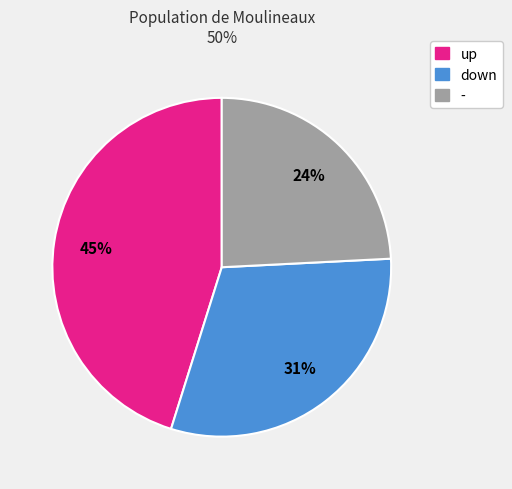

The up slice represents 33% of the pie. True or false?

False